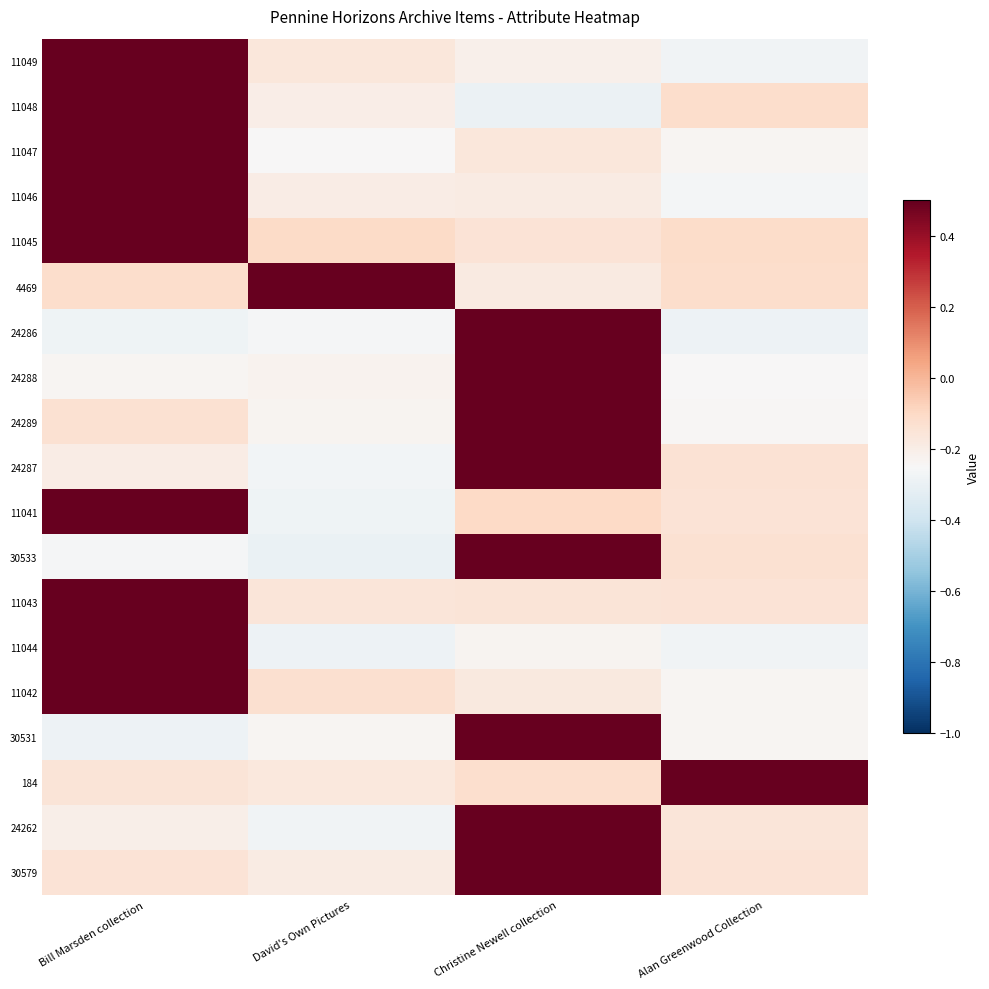

Reading right to left, transcribe all the data shown in this chart.

11049: Alan Greenwood Collection=-0.3	Christine Newell collection=-0.2	David's Own Pictures=-0.2	Bill Marsden collection=1.0
11048: Alan Greenwood Collection=-0.1	Christine Newell collection=-0.3	David's Own Pictures=-0.2	Bill Marsden collection=1.0
11047: Alan Greenwood Collection=-0.2	Christine Newell collection=-0.2	David's Own Pictures=-0.2	Bill Marsden collection=1.0
11046: Alan Greenwood Collection=-0.3	Christine Newell collection=-0.2	David's Own Pictures=-0.2	Bill Marsden collection=1.0
11045: Alan Greenwood Collection=-0.1	Christine Newell collection=-0.1	David's Own Pictures=-0.1	Bill Marsden collection=1.0
4469: Alan Greenwood Collection=-0.1	Christine Newell collection=-0.2	David's Own Pictures=1.0	Bill Marsden collection=-0.1
24286: Alan Greenwood Collection=-0.3	Christine Newell collection=1.0	David's Own Pictures=-0.3	Bill Marsden collection=-0.3
24288: Alan Greenwood Collection=-0.2	Christine Newell collection=1.0	David's Own Pictures=-0.2	Bill Marsden collection=-0.2
24289: Alan Greenwood Collection=-0.2	Christine Newell collection=1.0	David's Own Pictures=-0.2	Bill Marsden collection=-0.1
24287: Alan Greenwood Collection=-0.1	Christine Newell collection=1.0	David's Own Pictures=-0.3	Bill Marsden collection=-0.2
11041: Alan Greenwood Collection=-0.1	Christine Newell collection=-0.1	David's Own Pictures=-0.3	Bill Marsden collection=1.0
30533: Alan Greenwood Collection=-0.1	Christine Newell collection=1.0	David's Own Pictures=-0.3	Bill Marsden collection=-0.3
11043: Alan Greenwood Collection=-0.1	Christine Newell collection=-0.2	David's Own Pictures=-0.2	Bill Marsden collection=1.0
11044: Alan Greenwood Collection=-0.3	Christine Newell collection=-0.2	David's Own Pictures=-0.3	Bill Marsden collection=1.0
11042: Alan Greenwood Collection=-0.2	Christine Newell collection=-0.2	David's Own Pictures=-0.1	Bill Marsden collection=1.0
30531: Alan Greenwood Collection=-0.2	Christine Newell collection=1.0	David's Own Pictures=-0.2	Bill Marsden collection=-0.3
184: Alan Greenwood Collection=1.0	Christine Newell collection=-0.1	David's Own Pictures=-0.2	Bill Marsden collection=-0.2
24262: Alan Greenwood Collection=-0.2	Christine Newell collection=1.0	David's Own Pictures=-0.3	Bill Marsden collection=-0.2
30579: Alan Greenwood Collection=-0.1	Christine Newell collection=1.0	David's Own Pictures=-0.2	Bill Marsden collection=-0.1